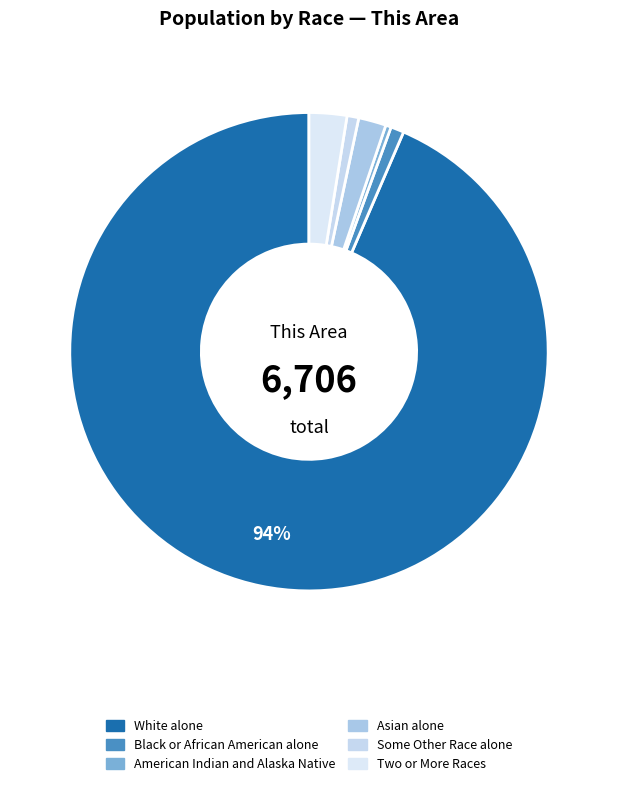

Does Some Other Race alone represent more than half of the total?

No